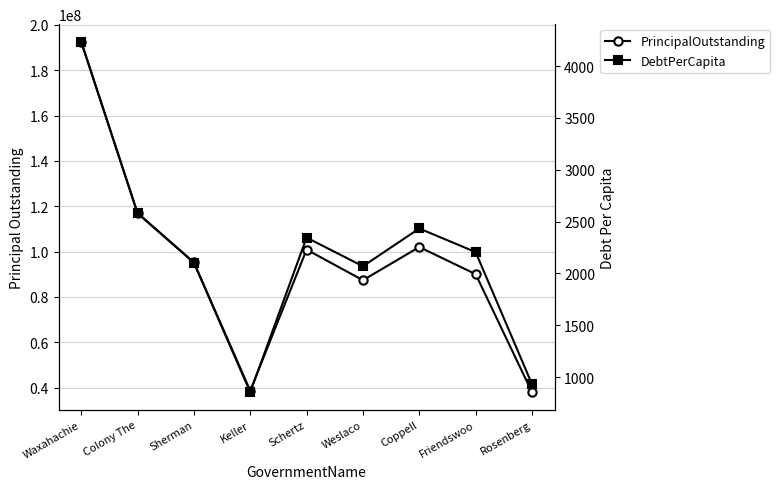

Count the number of categories in the chart.

9